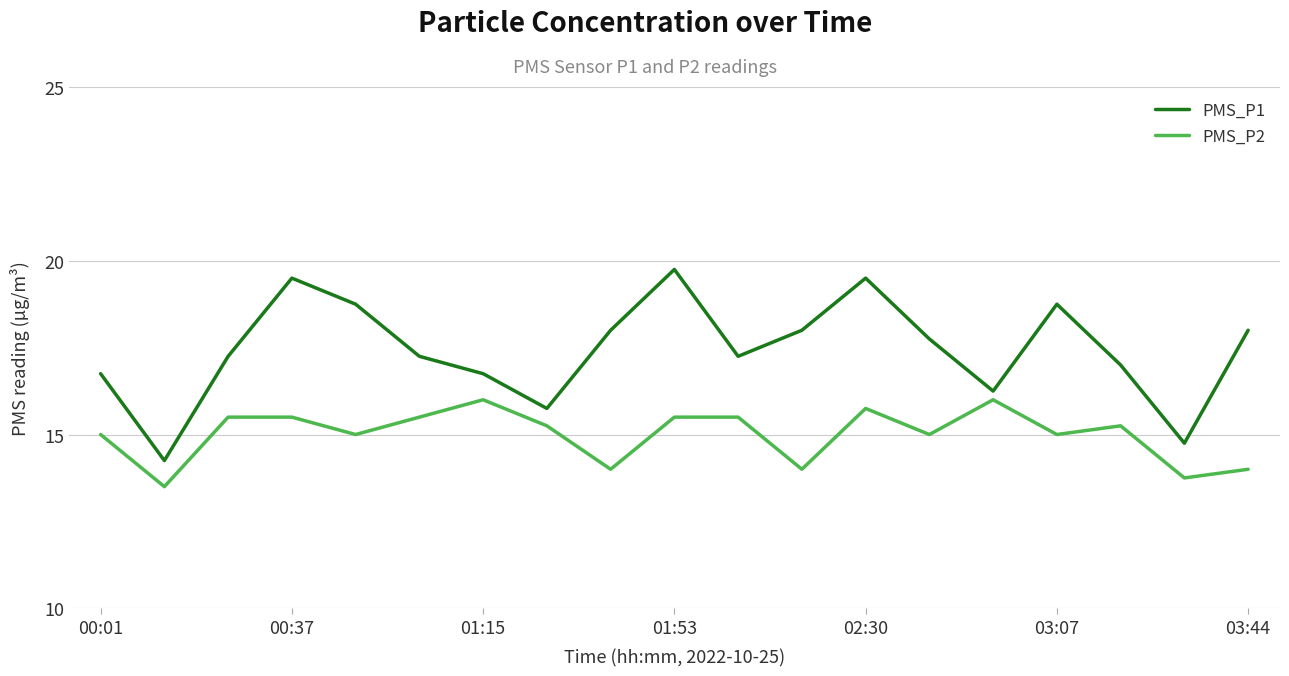

What is the maximum value shown in the chart?

19.8